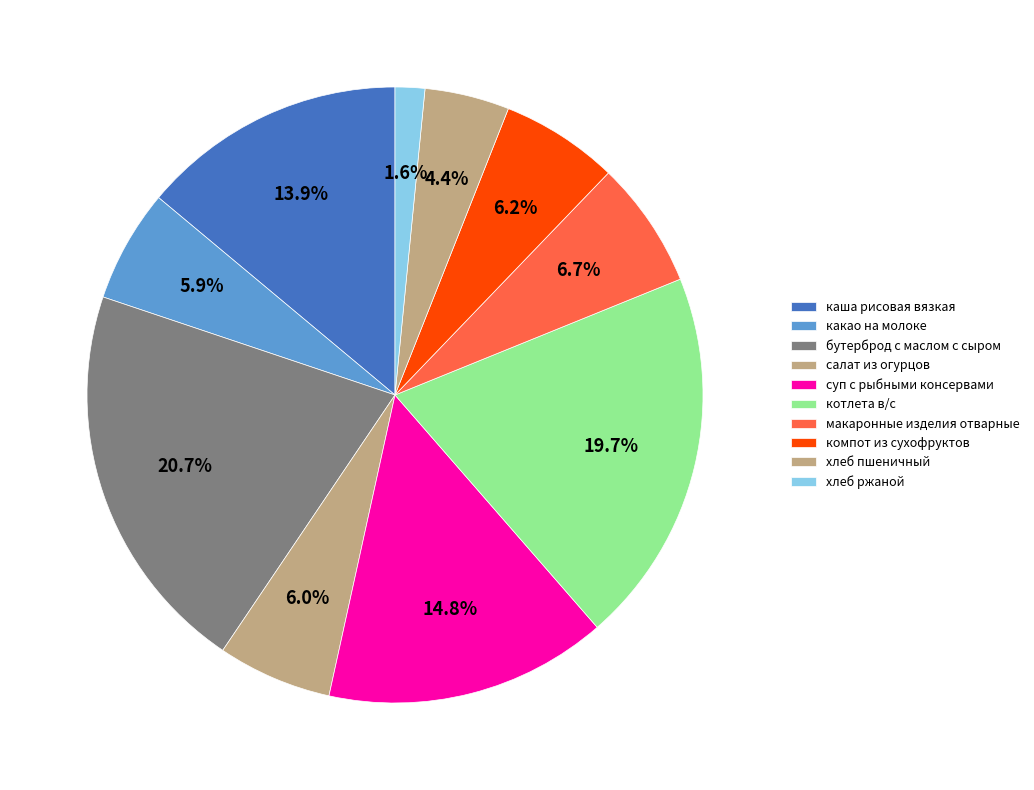

What percentage is the какао на молоке slice, to the nearest percent?

6%